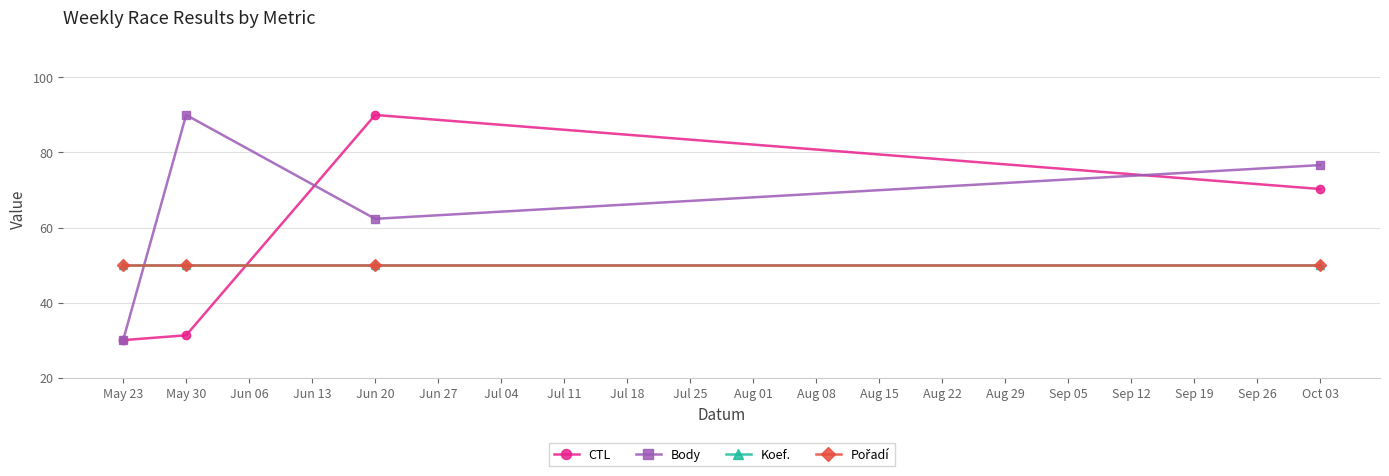

Does the chart have visible grid lines?

Yes